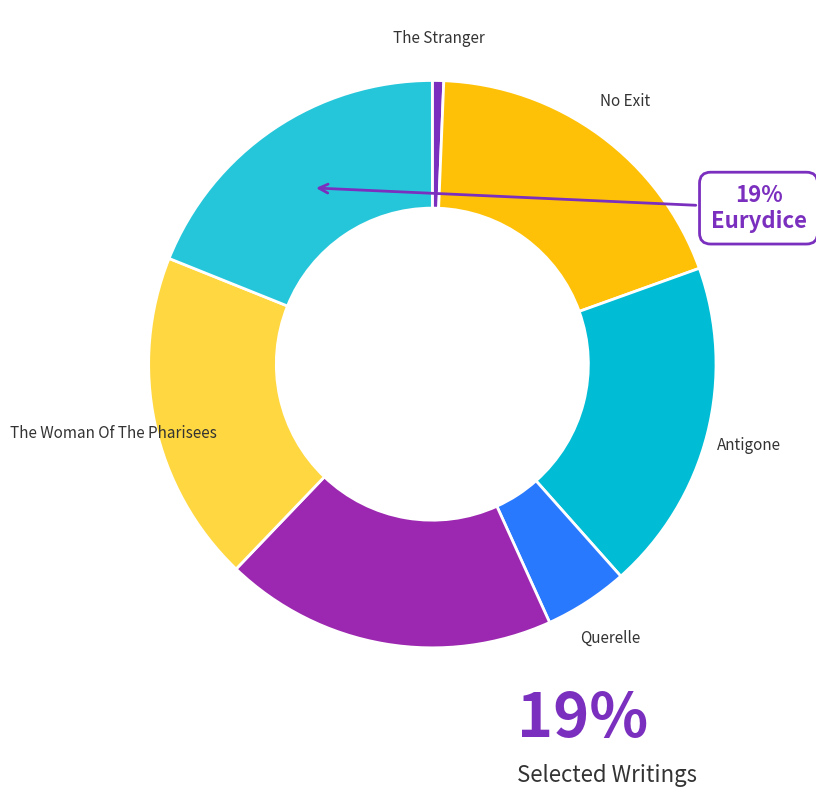

Is the sum of The Woman Of The Pharisees and Selected Writings greater than half?

No